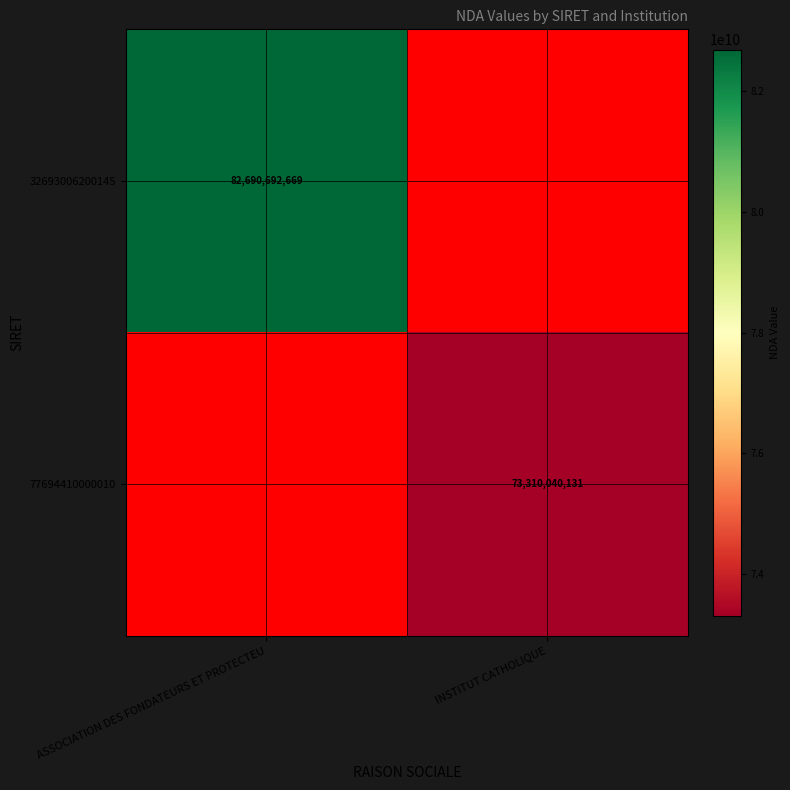

Is the value of 32693006200145 at ASSOCIATION DES FONDATEURS ET PROTECTEU greater than the value of 77694410000010 at INSTITUT CATHOLIQUE?

Yes